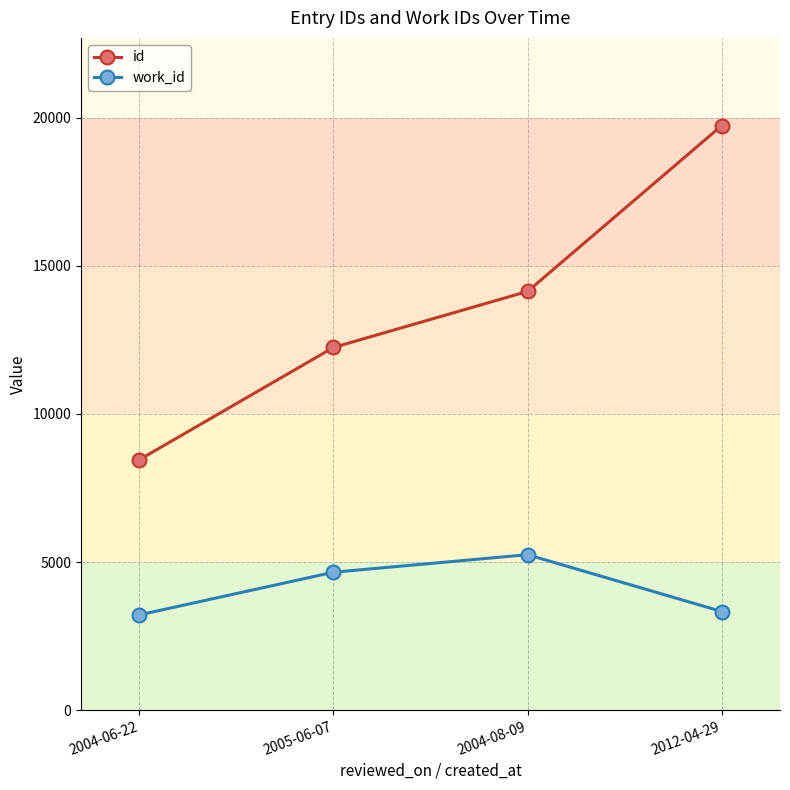

Rank the series by their maximum value, from highest to lowest.

id, work_id